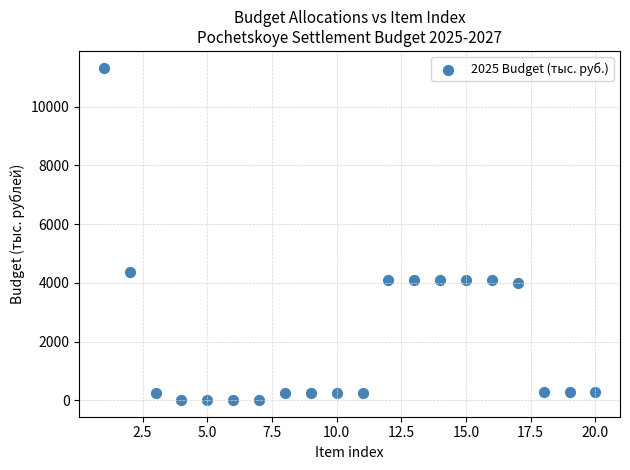

What is the range of X values (max minus min)?

19.0